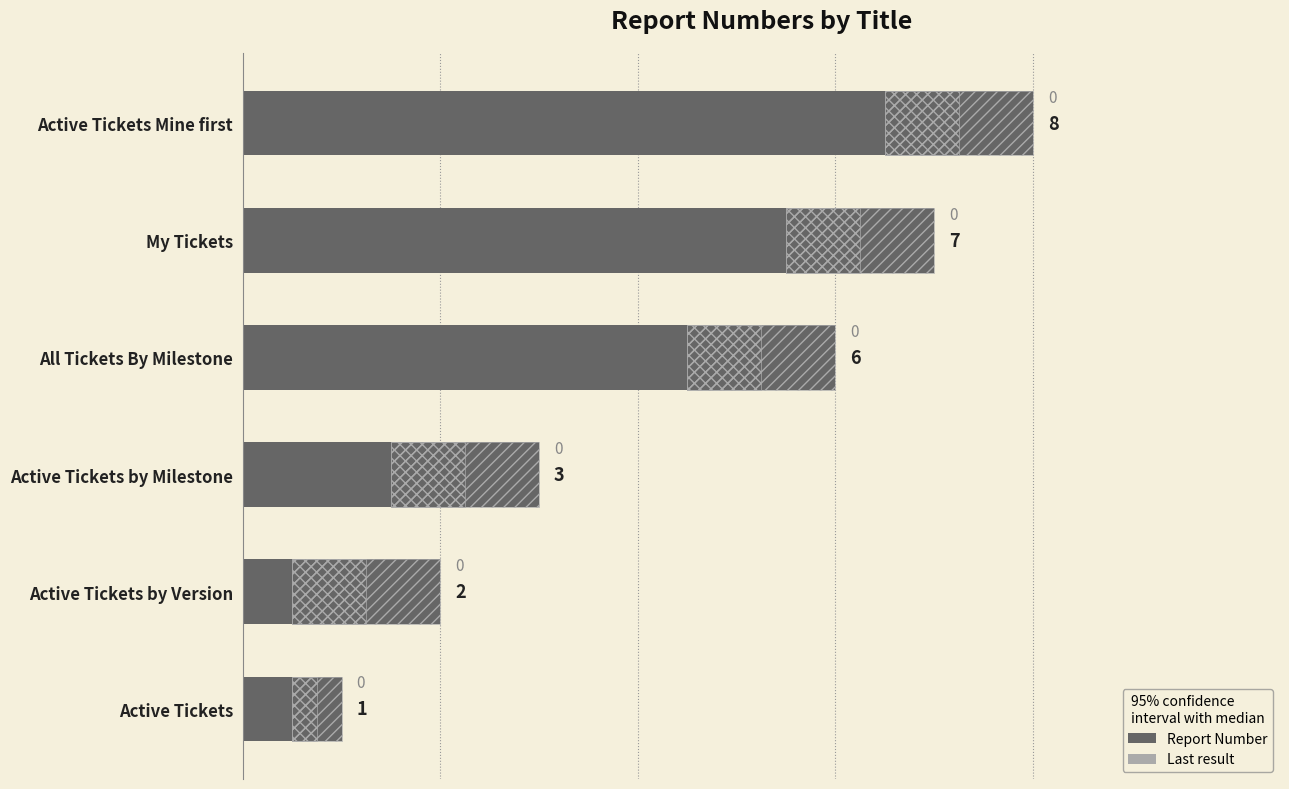

What is the sum of the values at My Tickets and Active Tickets Mine first?

15